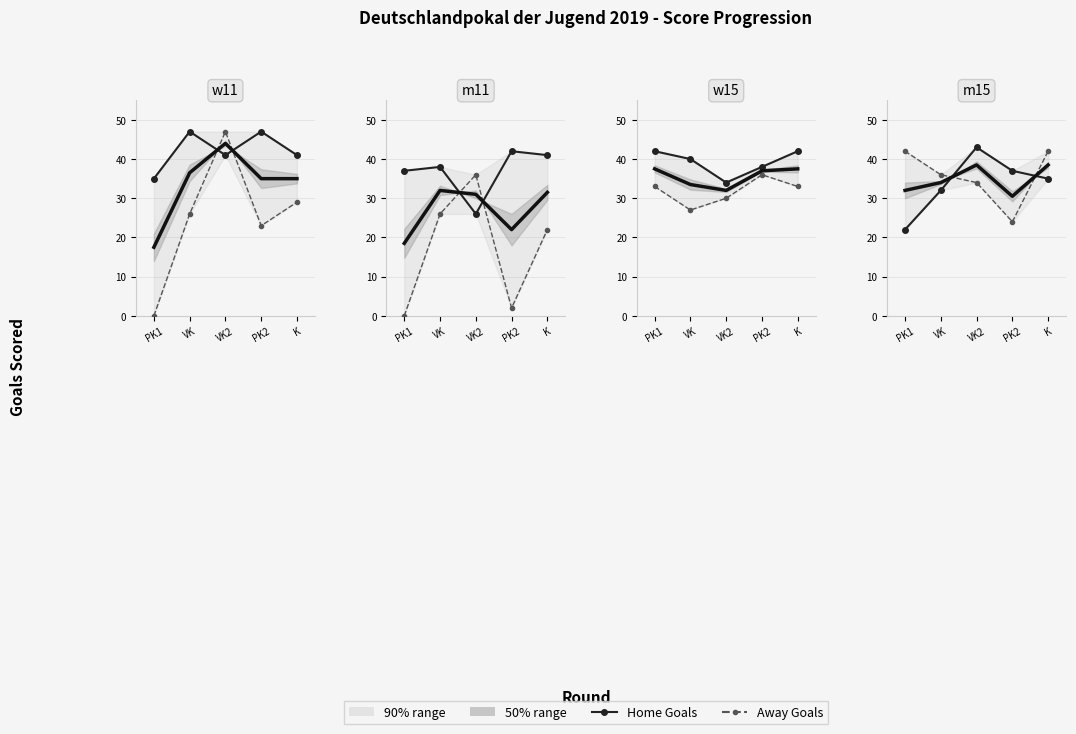

What is the spread (max minus min) of values at PK1?

20.0